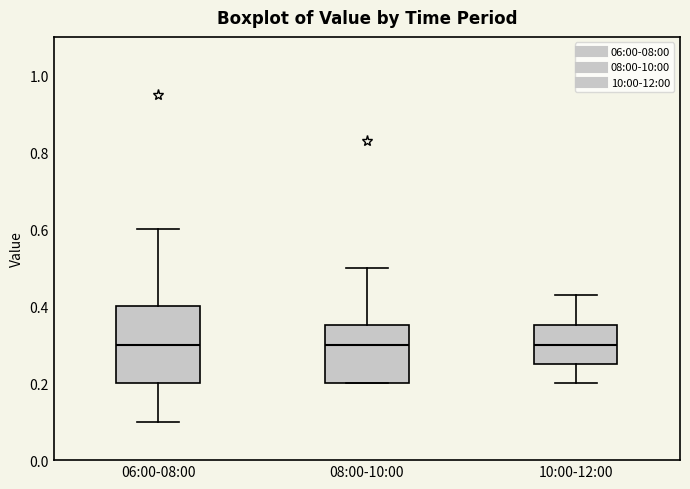

Where is the lower edge of the box for 06:00-08:00 on the y-axis? The values are not printed on the chart, so give them approximately, as read against the axis.

0.20